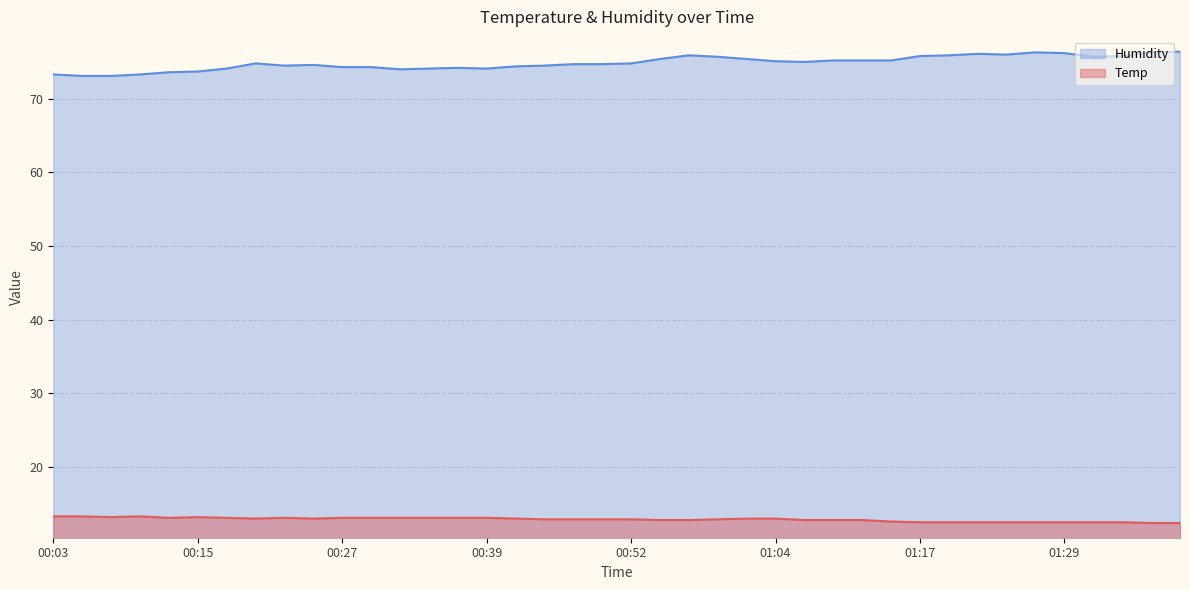

Reading left to right, transcribe all the data shown in this chart.

Temp: 13.3	13.3	13.2	13.3	13.1	13.2	13.1	13.0	13.1	13.0	13.1	13.1	13.1	13.1	13.1	13.1	13.0	12.9	12.9	12.9	12.9	12.8	12.8	12.9	13.0	13.0	12.8	12.8	12.8	12.6	12.5	12.5	12.5	12.5	12.5	12.5	12.5	12.5	12.4	12.4
Humidity: 73.3	73.1	73.1	73.3	73.6	73.7	74.1	74.8	74.5	74.6	74.3	74.3	74.0	74.1	74.2	74.1	74.4	74.5	74.7	74.7	74.8	75.4	75.9	75.7	75.4	75.1	75.0	75.2	75.2	75.2	75.8	75.9	76.1	76.0	76.3	76.2	75.7	75.8	76.3	76.4